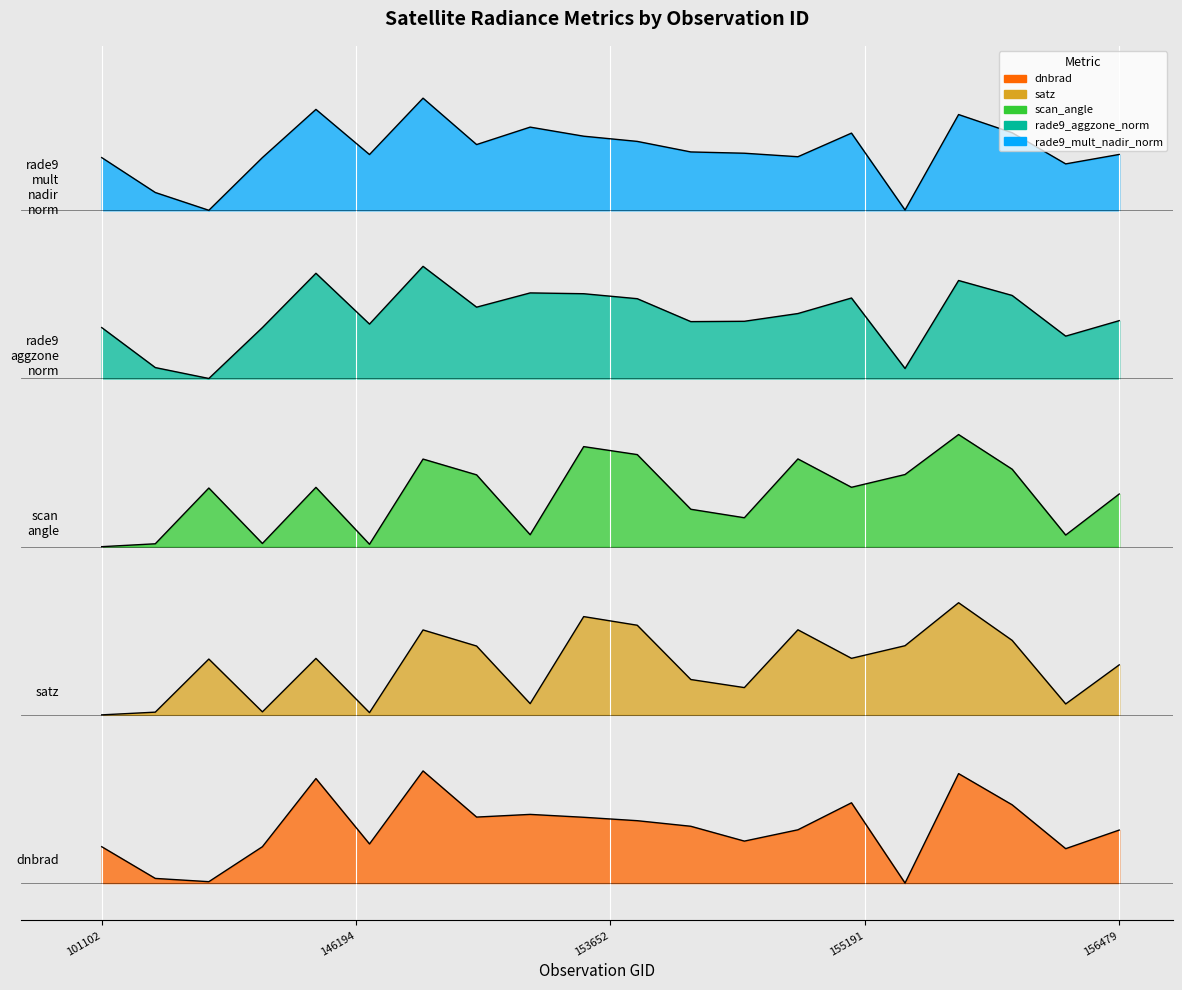

Reading left to right, list all the values displayed in this chart.

dnbrad: 4.9	0.6	0.2	4.9	14.0	5.2	15.0	8.8	9.2	8.8	8.3	7.6	5.6	7.1	10.7	0.0	14.6	10.5	4.6	7.1
satz: 22.5	22.9	30.0	22.9	30.1	22.8	33.9	31.7	24.0	35.6	34.5	27.2	26.1	33.9	30.1	31.8	37.5	32.5	24.0	29.2
scan_angle: 45.0	45.4	52.8	45.4	52.9	45.3	56.7	54.6	46.6	58.4	57.3	50.0	48.9	56.7	52.9	54.7	60.0	55.4	46.6	52.0
rade9_aggzone_norm: 74.3	69.0	67.5	74.3	81.6	74.8	82.5	77.0	78.9	78.8	78.2	75.1	75.2	76.2	78.3	68.8	80.6	78.6	73.2	75.2
rade9_mult_nadir_norm: 97.0	92.4	90.0	97.0	103.5	97.5	105.0	98.8	101.1	99.9	99.2	97.8	97.6	97.2	100.3	90.0	102.8	100.4	96.2	97.5